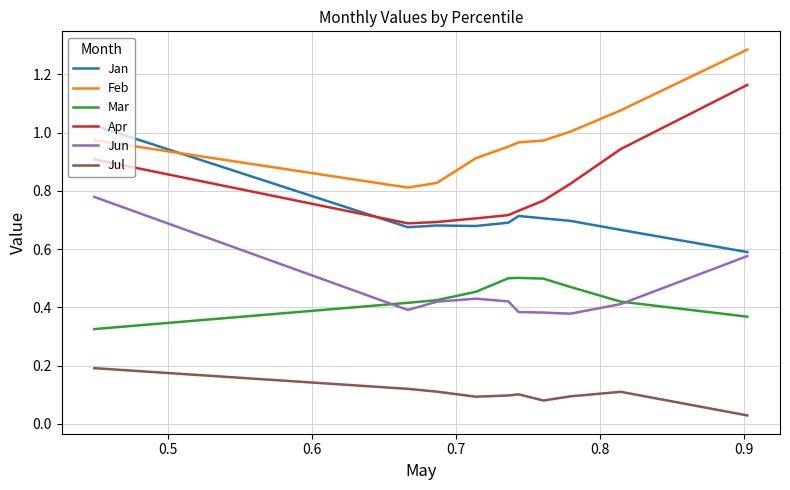

What are all the series names shown in the legend?

Jan, Feb, Mar, Apr, Jun, Jul